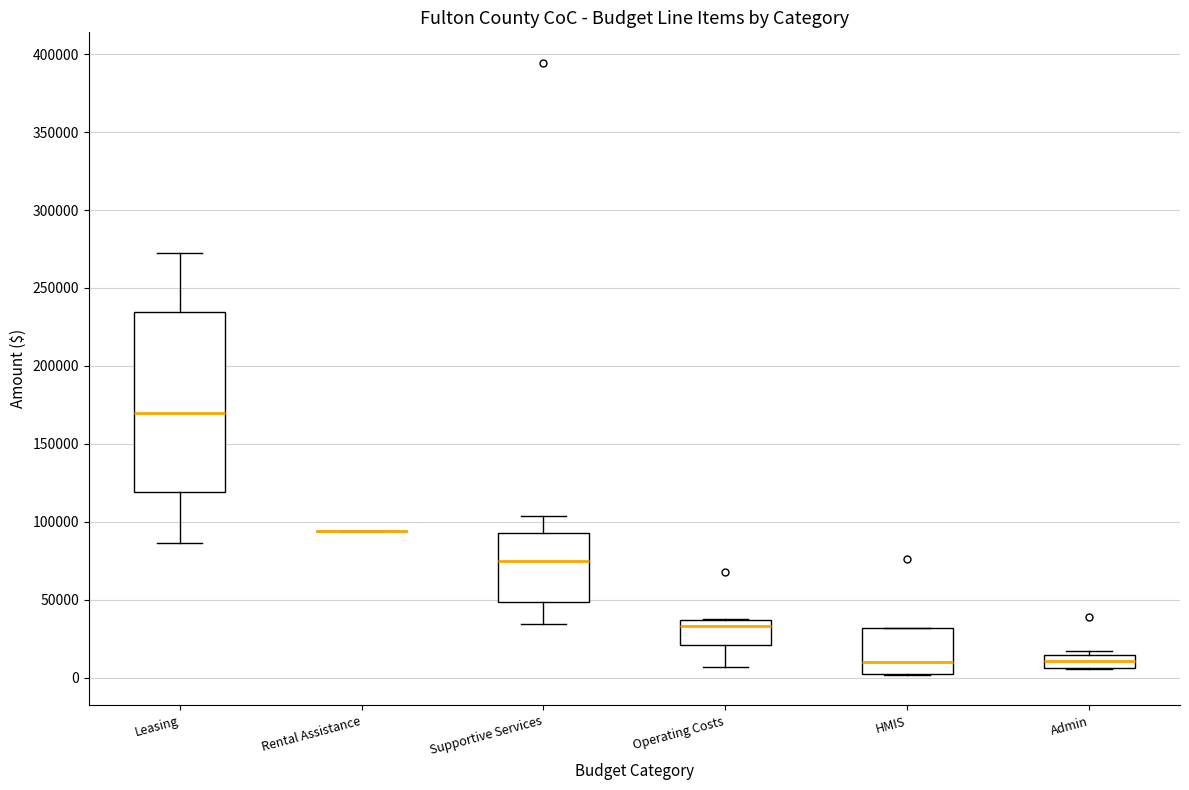

Comparing the boxes themselves (not the whiskers), which one is the tallest?

Leasing